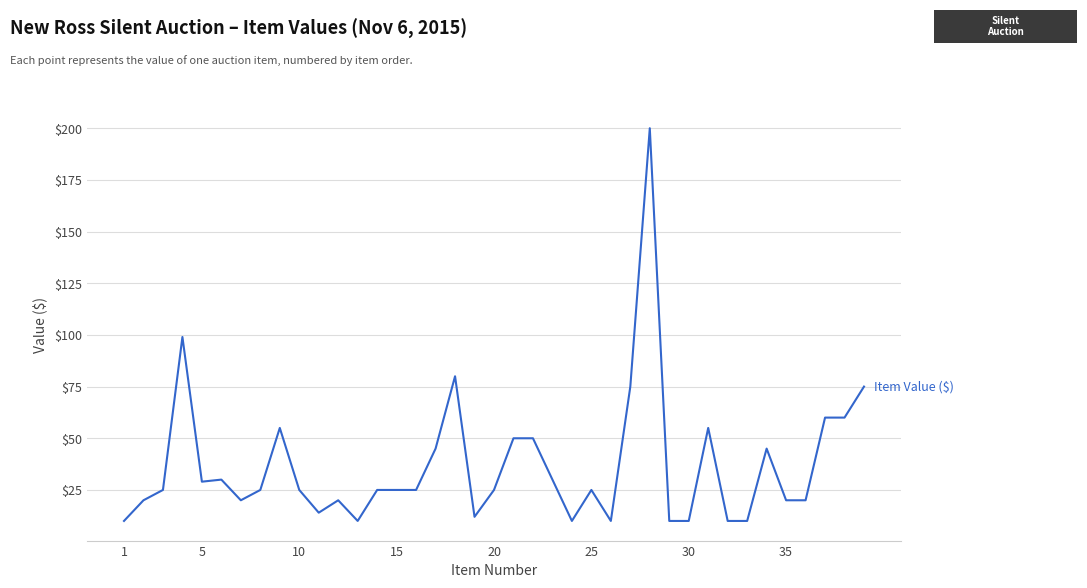

Reading left to right, list all the values displayed in this chart.

10	20	25	99	29	30	20	25	55	25	14	20	10	25	25	25	45	80	12	25	50	50	30	10	25	10	75	200	10	10	55	10	10	45	20	20	60	60	75